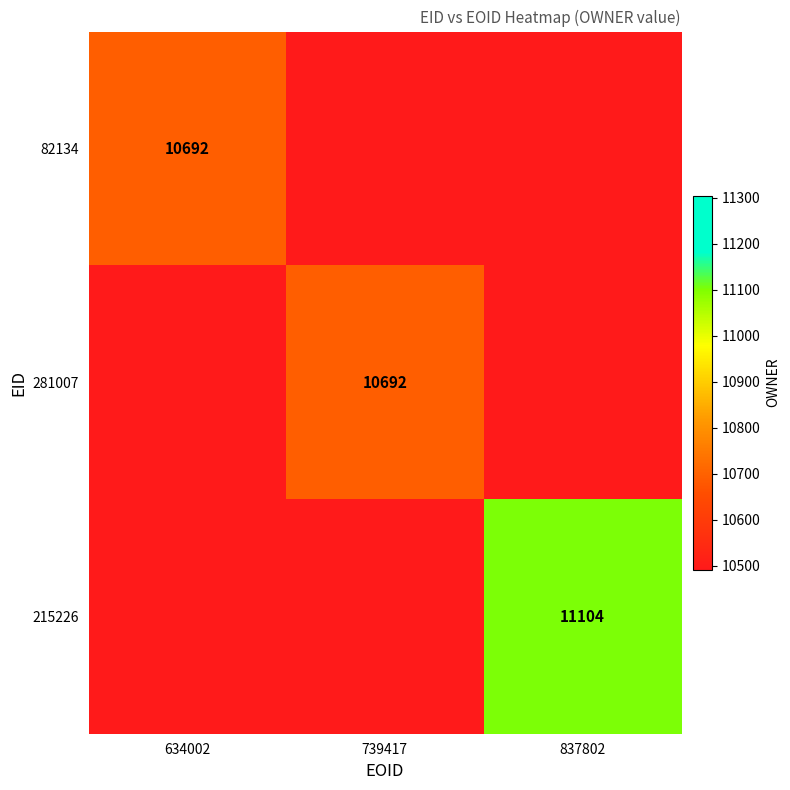

What is the total value across all series at 837802?

11104